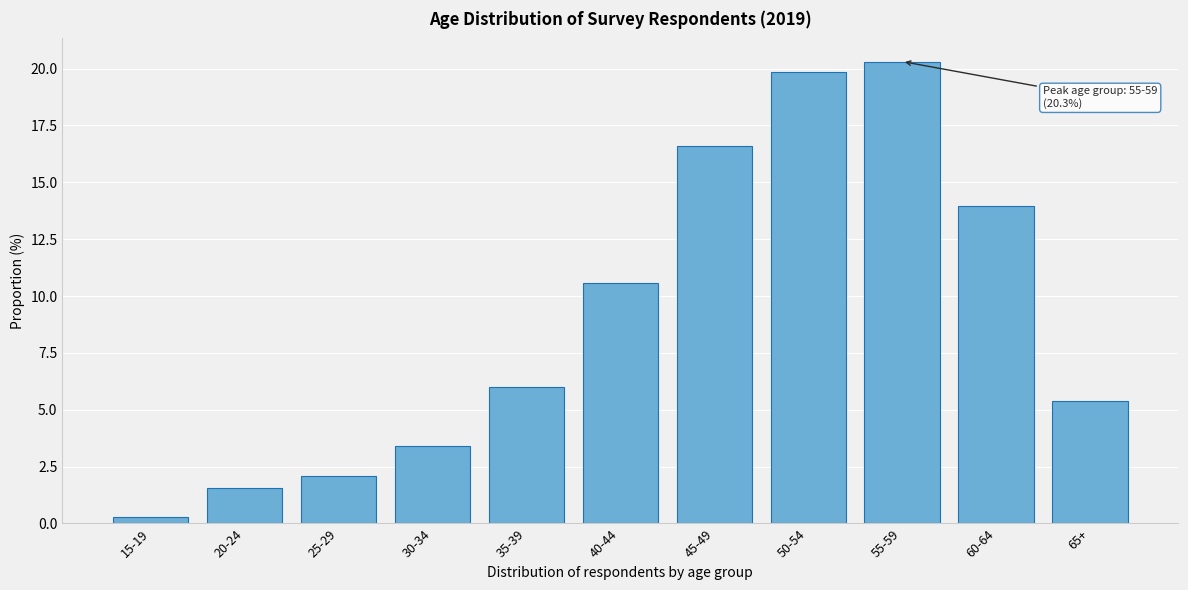

Reading left to right, what are all the values shown in this chart?

0.3	1.5	2.1	3.4	6.0	10.6	16.6	19.8	20.3	14.0	5.4